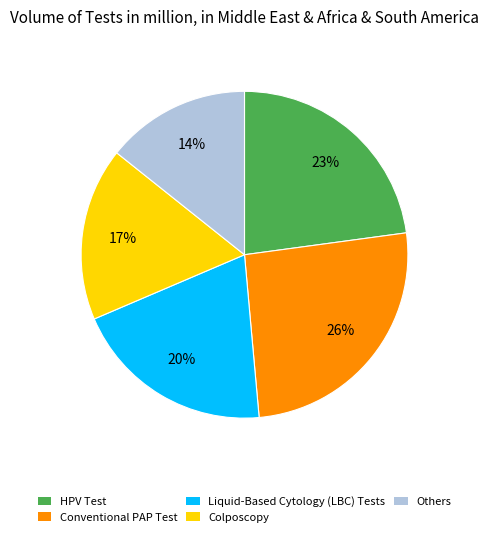

Which category has the biggest portion of the pie?

Conventional PAP Test